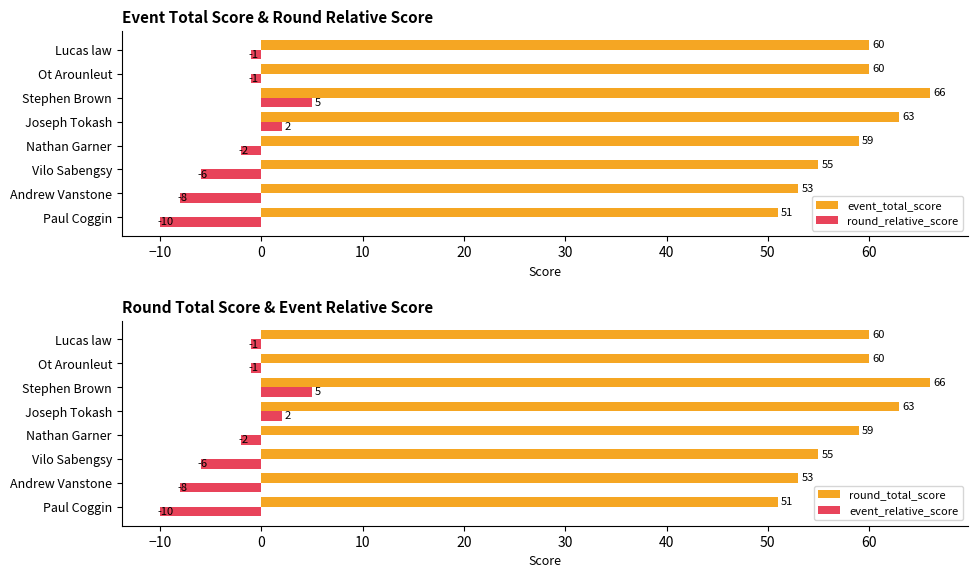

What is the sum of the event_total_score values at Joseph Tokash and Stephen Brown?

129